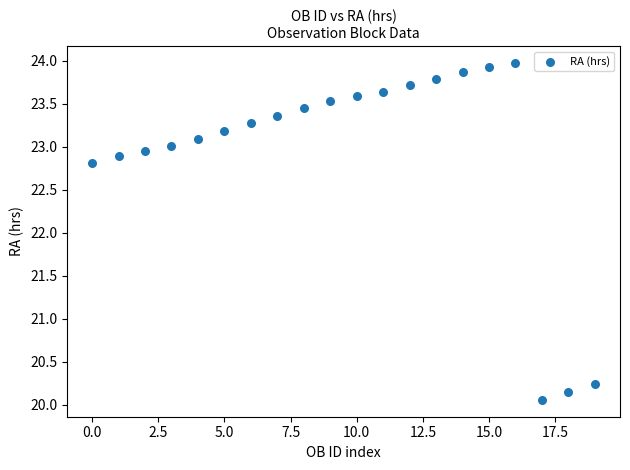

What is the range of Y values (max minus min)?

3.9